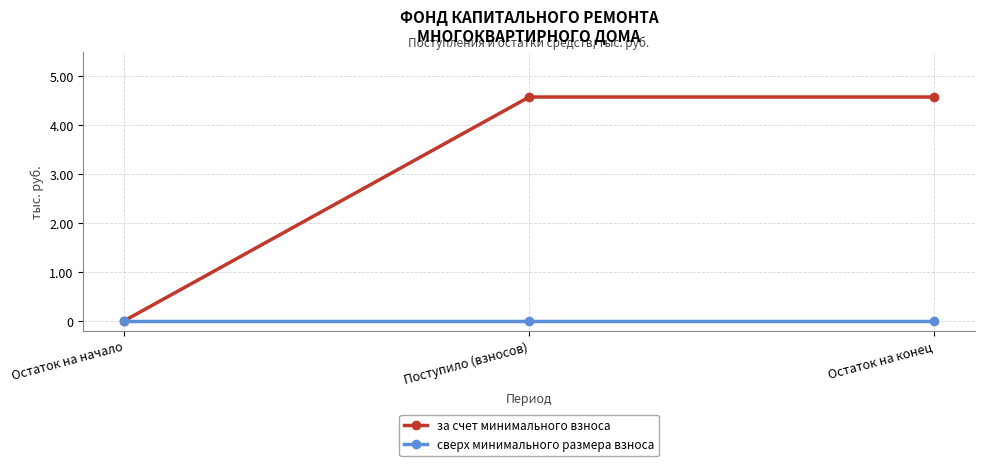

At which label does за счет минимального взноса reach its minimum?

Остаток на начало